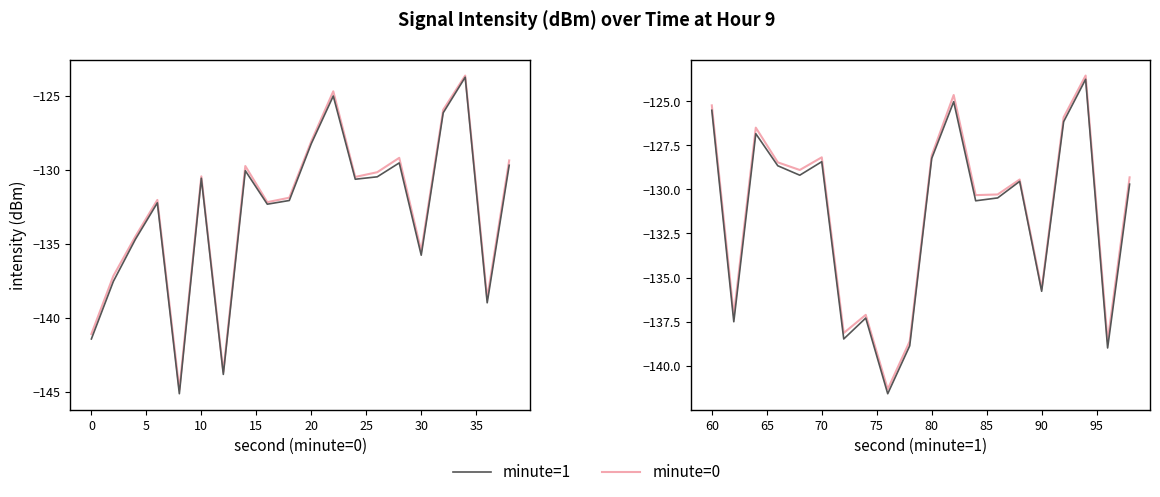

Which has a higher value, 25 or 16?

16